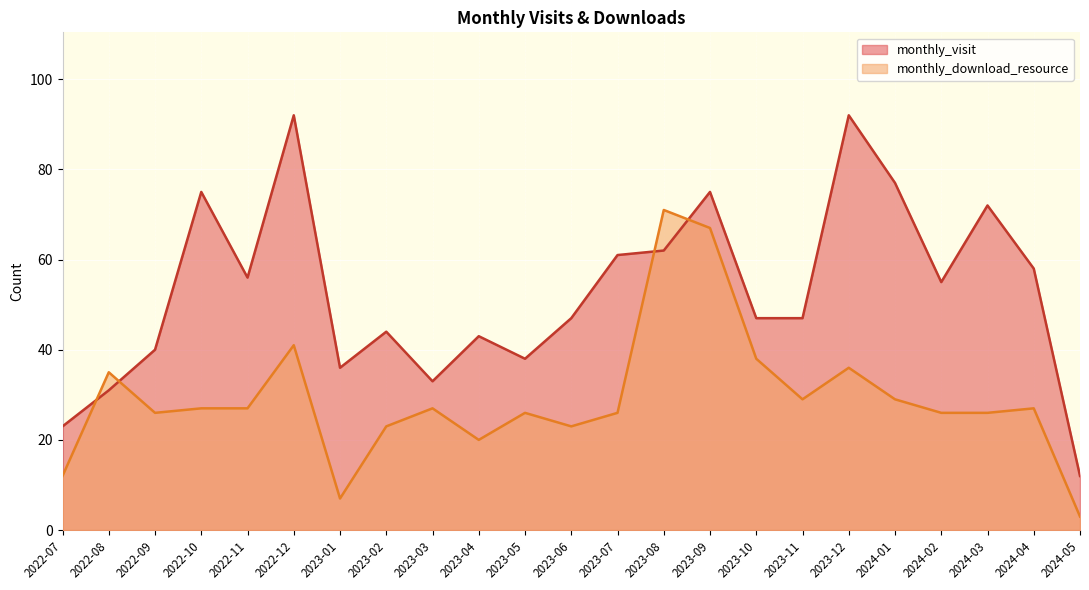

In monthly_download_resource, how many points are higher than both neighbors (excluding endpoints)?

7